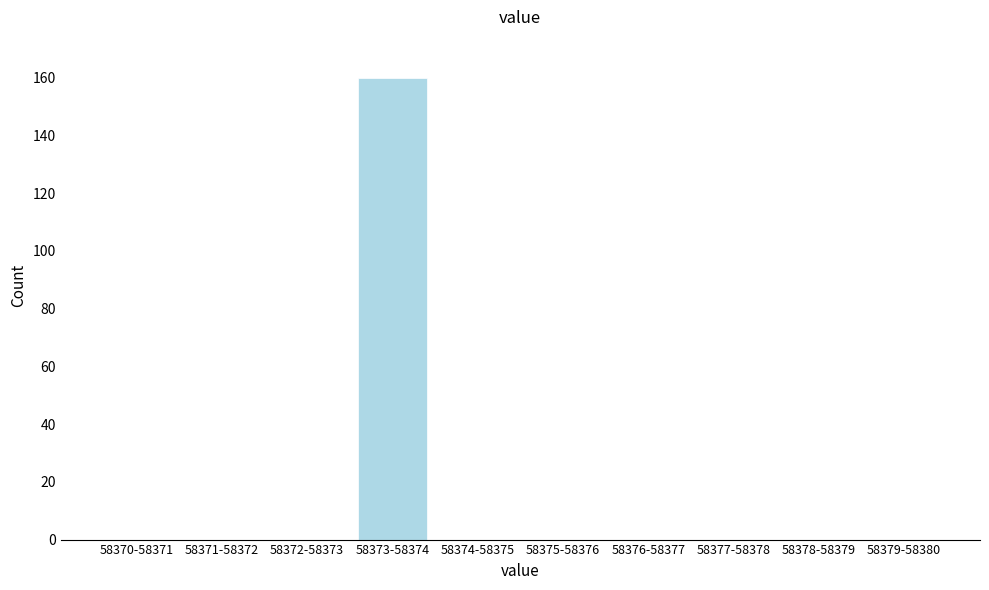

Reading left to right, list all the values displayed in this chart.

58370-58371=0	58371-58372=0	58372-58373=0	58373-58374=160	58374-58375=0	58375-58376=0	58376-58377=0	58377-58378=0	58378-58379=0	58379-58380=0